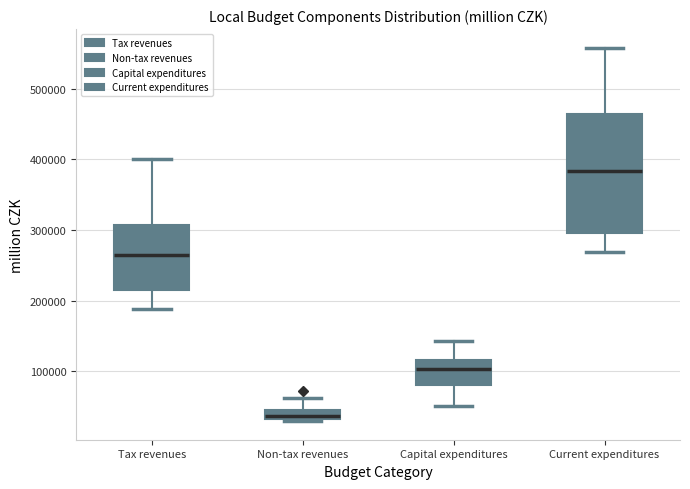

Which box's median line is the highest?

Current expenditures